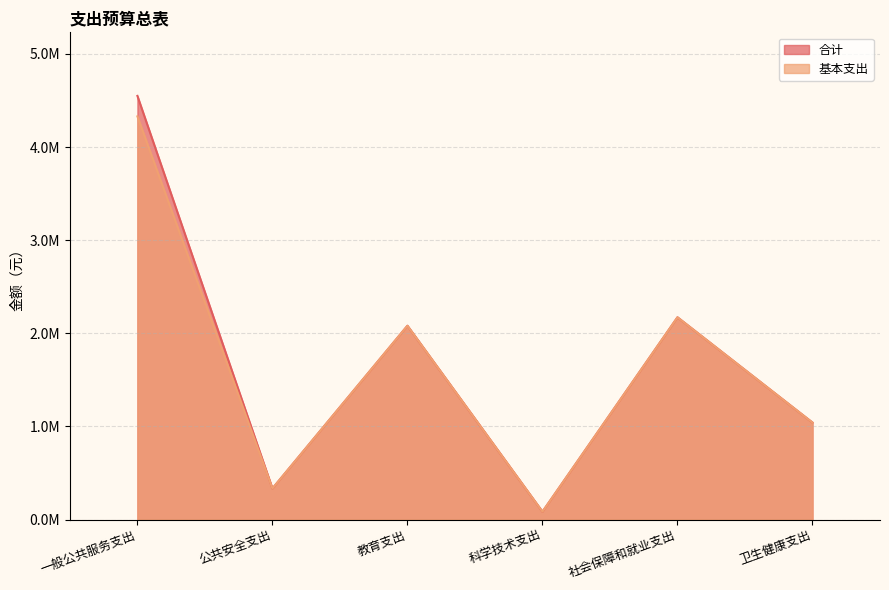

What is the difference between the second highest and second lowest values in the 基本支出 series?

1838274.0